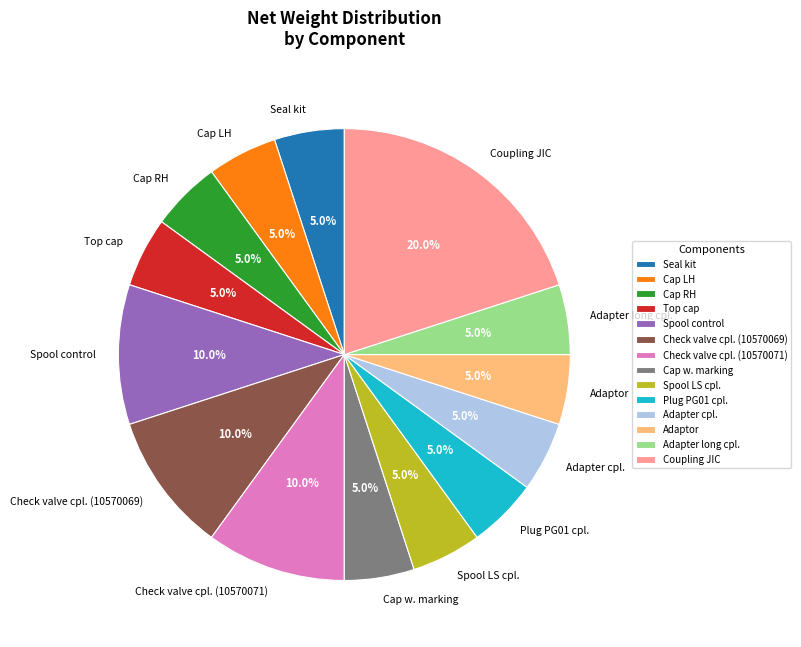

The Coupling JIC slice represents 27% of the pie. True or false?

False